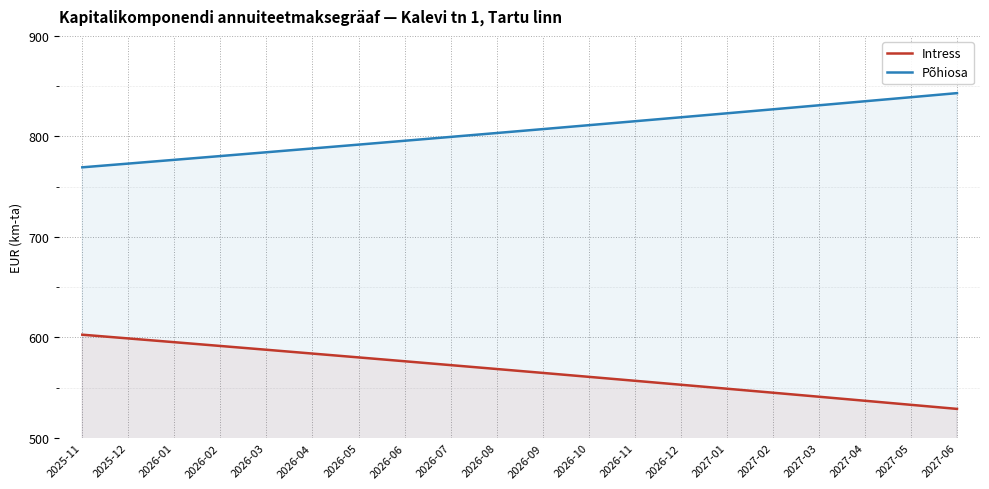

Between 2025-12 and 2026-06, which is larger?

2025-12